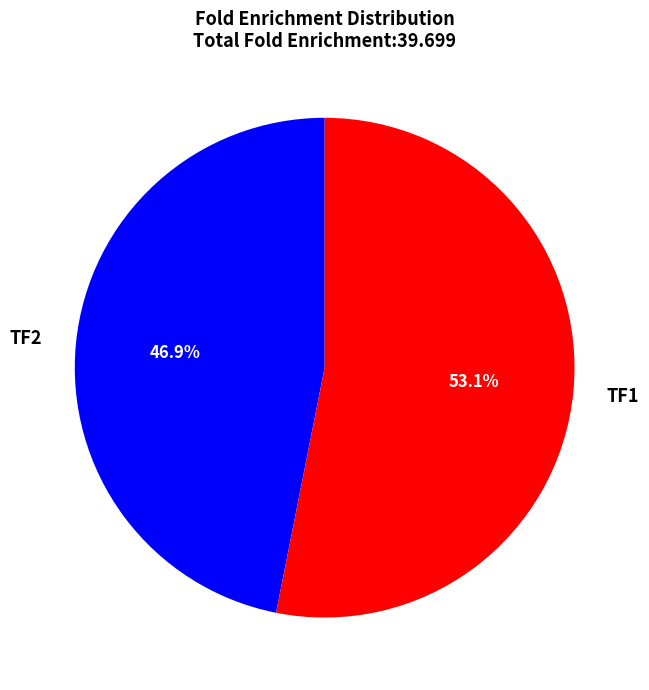

Is there a majority slice in this chart?

Yes